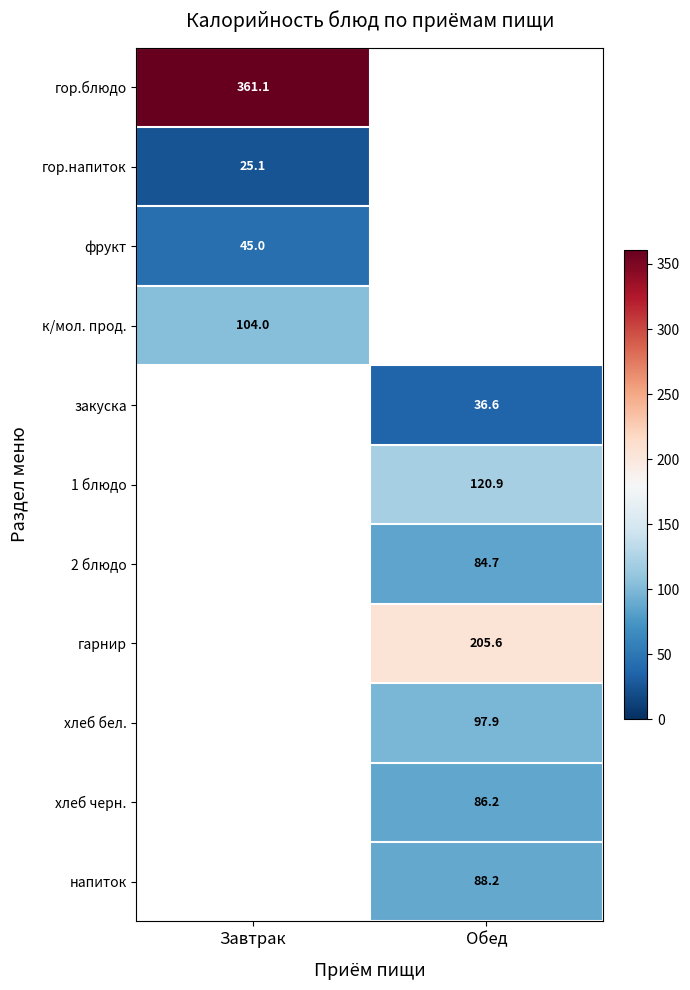

Which label corresponds to the smallest value in the chart?

Завтрак